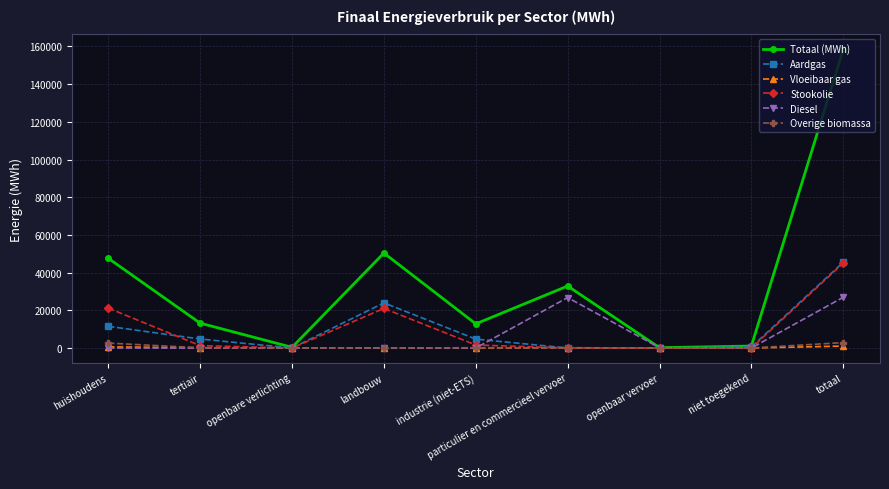

How many series are shown in this chart?

6